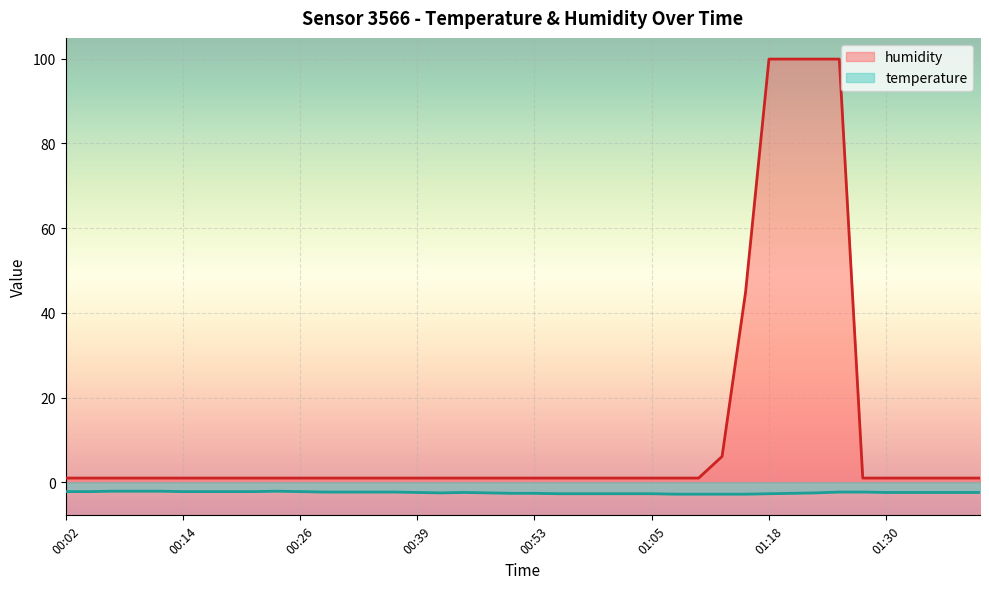

Rank the series by their average value, from highest to lowest.

humidity, temperature